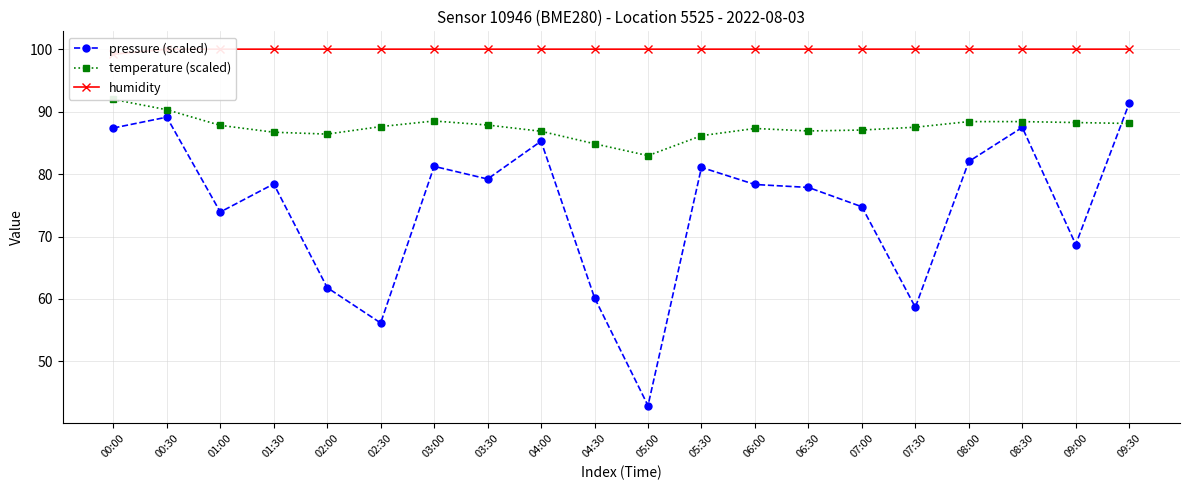

Is this an area chart (filled region under the line)?

No